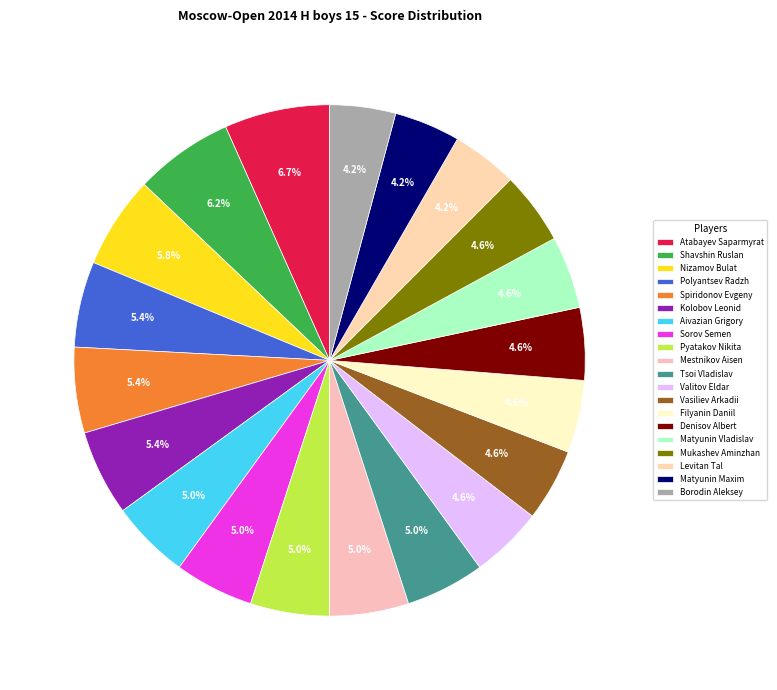

To the nearest percent, what is the difference between the largest and smallest slice percentages?

2%